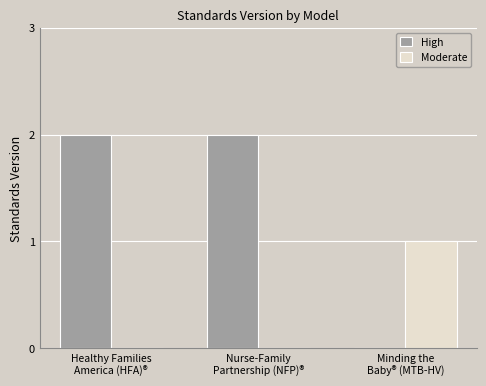

What is the sum of all High values?

4